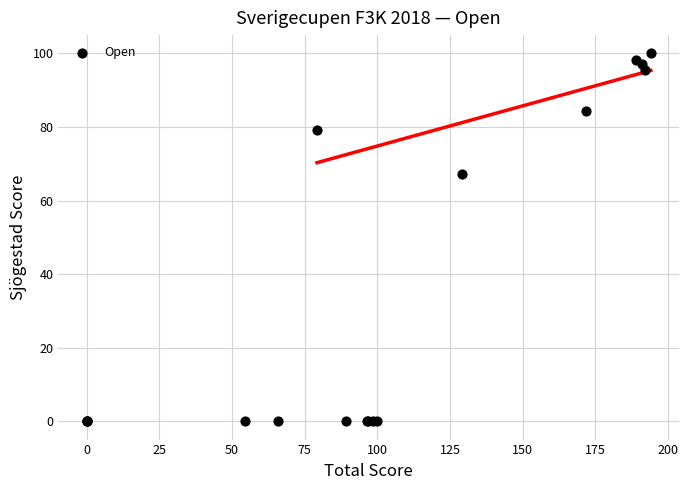

What Y value in the scatter plot is closest to 50?

67.2